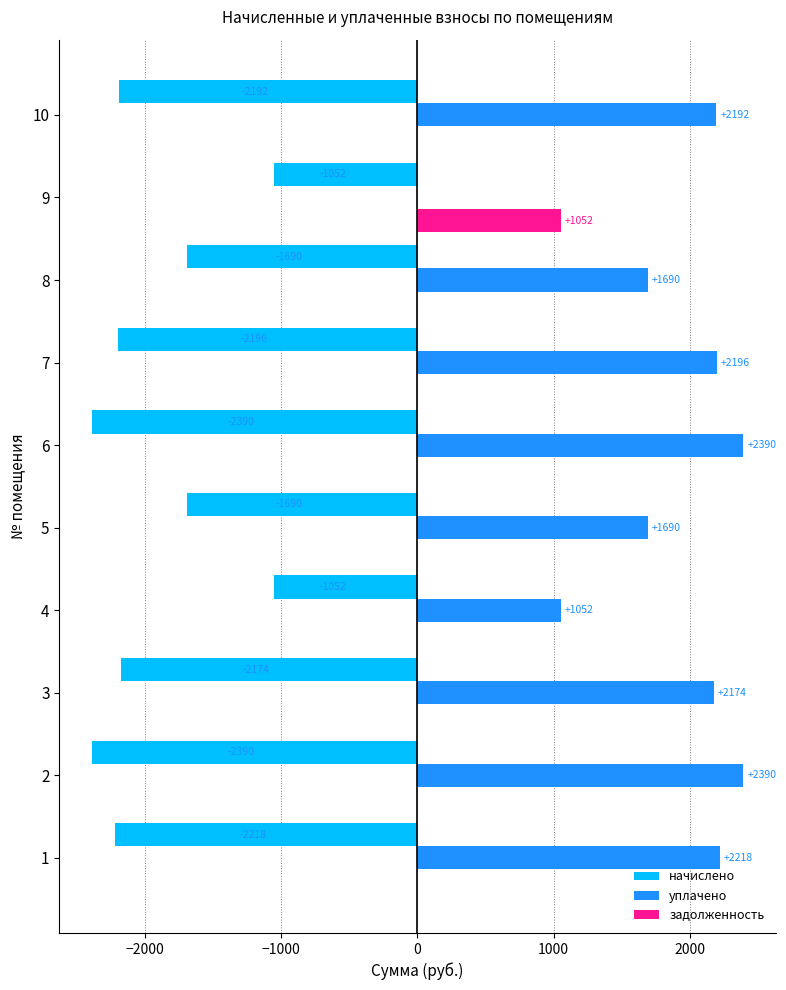

What is the sum of the уплачено values at 7 and 8?

3886.0